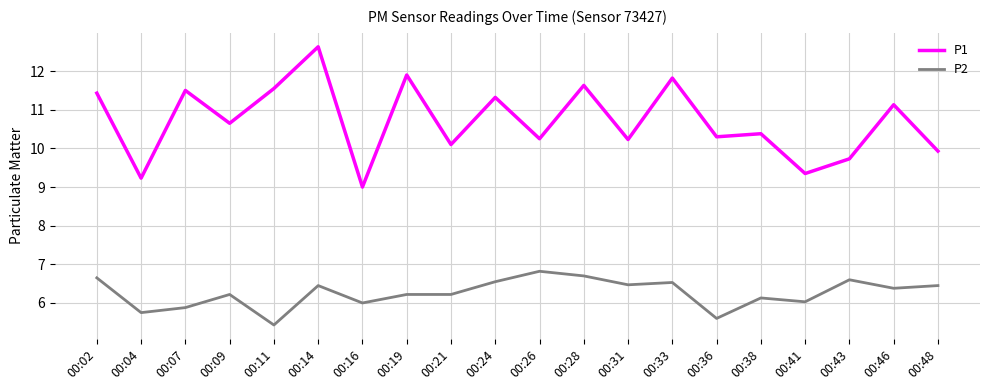

Is it true that P2 equals 6.2 at 00:21?

True